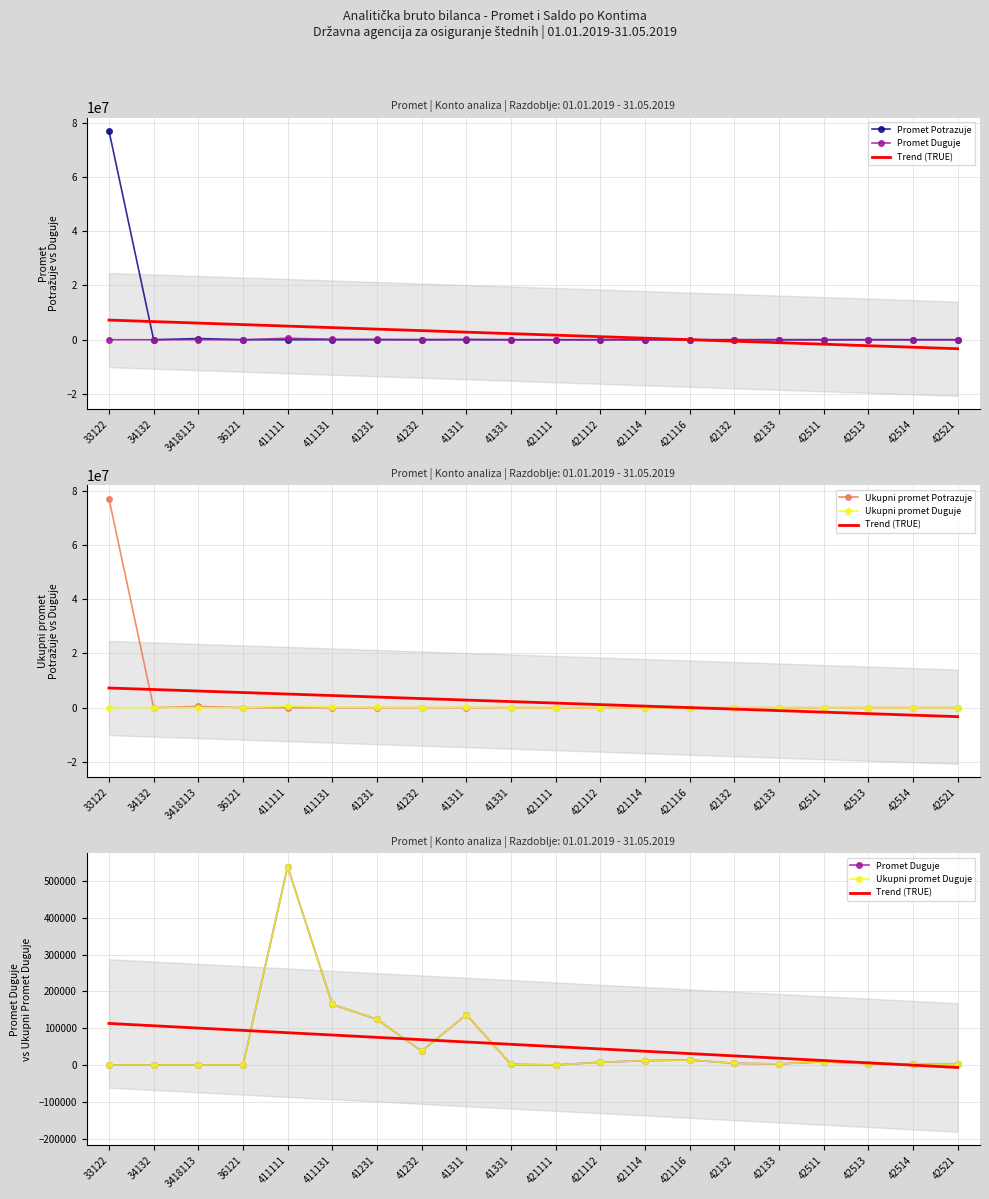

Is it true that Promet Potrazuje equals -48395957.1 at 421116?

False